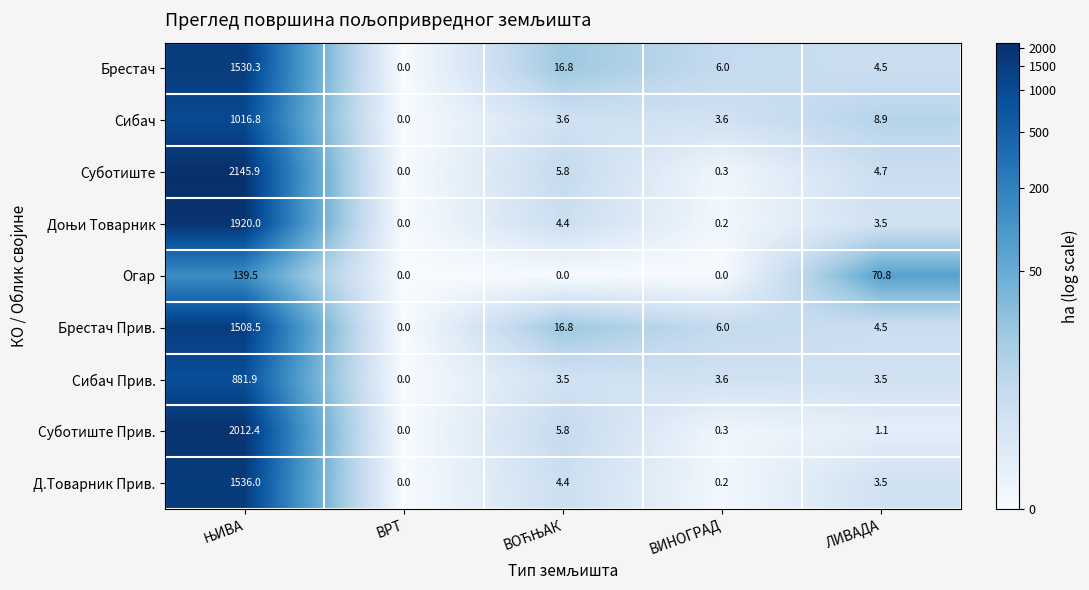

The value of Сибач at ВРТ is 0.0. True or false?

True